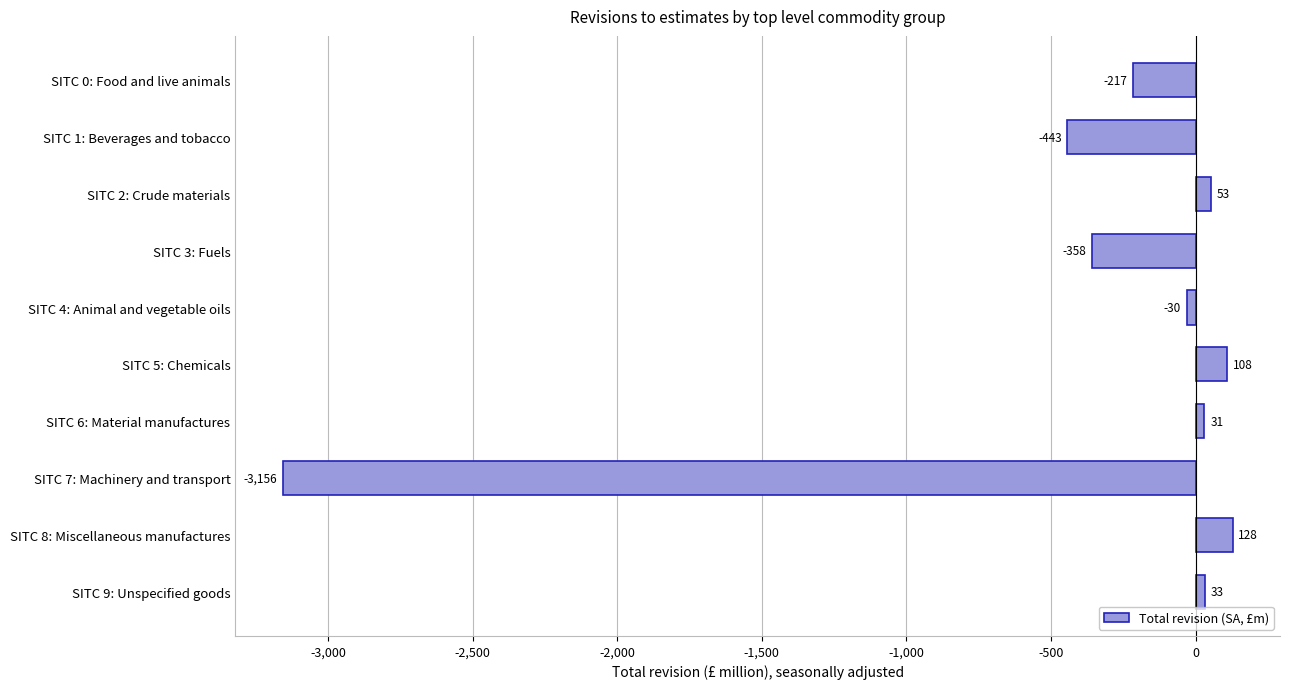

What is the difference between the maximum and minimum values?

3284